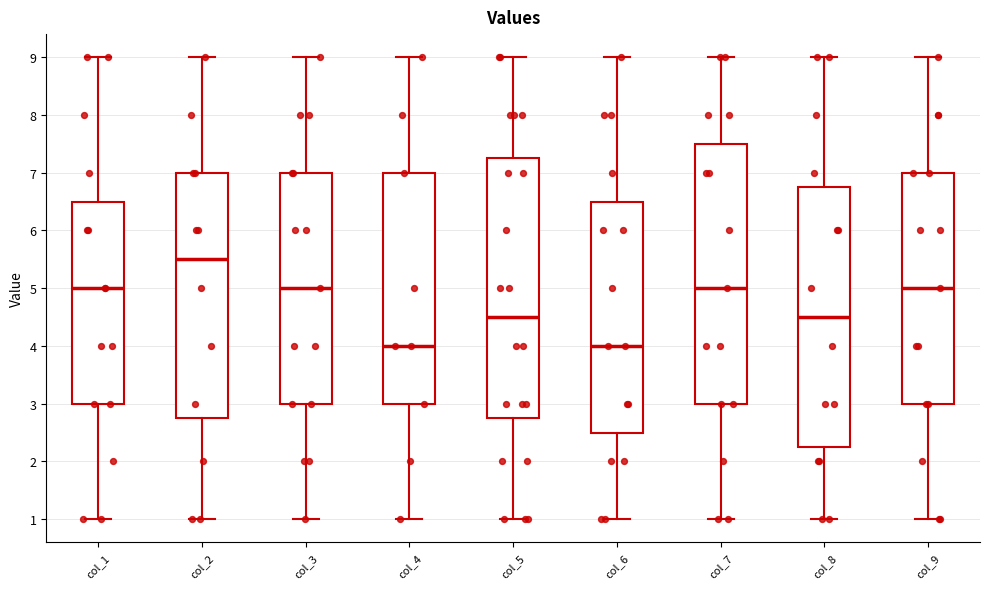

Which box's median line is the highest?

col_2